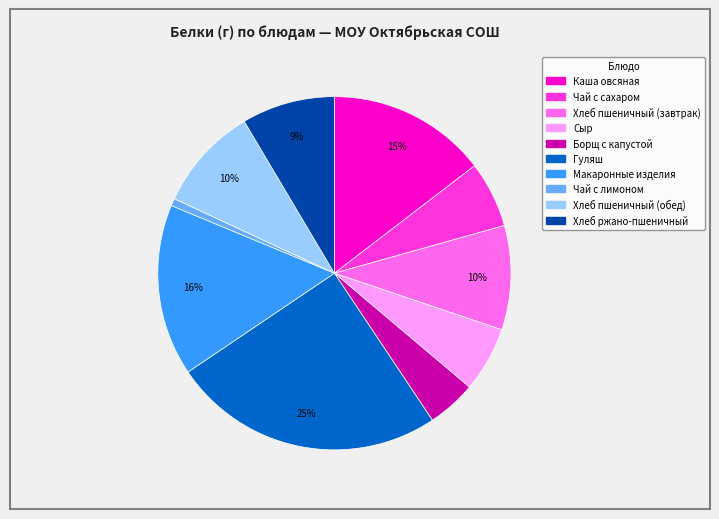

To the nearest percent, what portion does Макаронные изделия represent?

16%